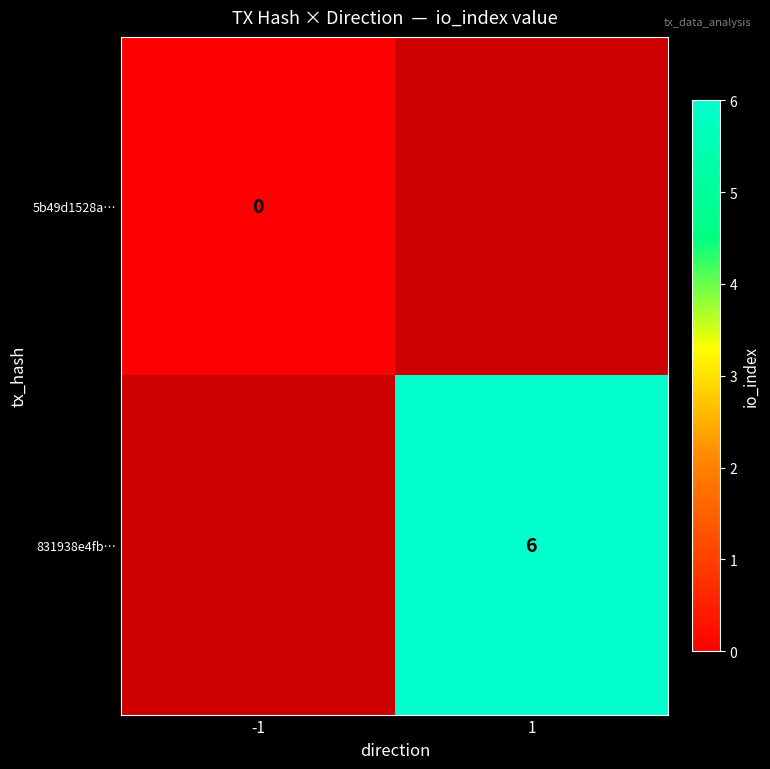

Which label corresponds to the largest value in the chart?

1